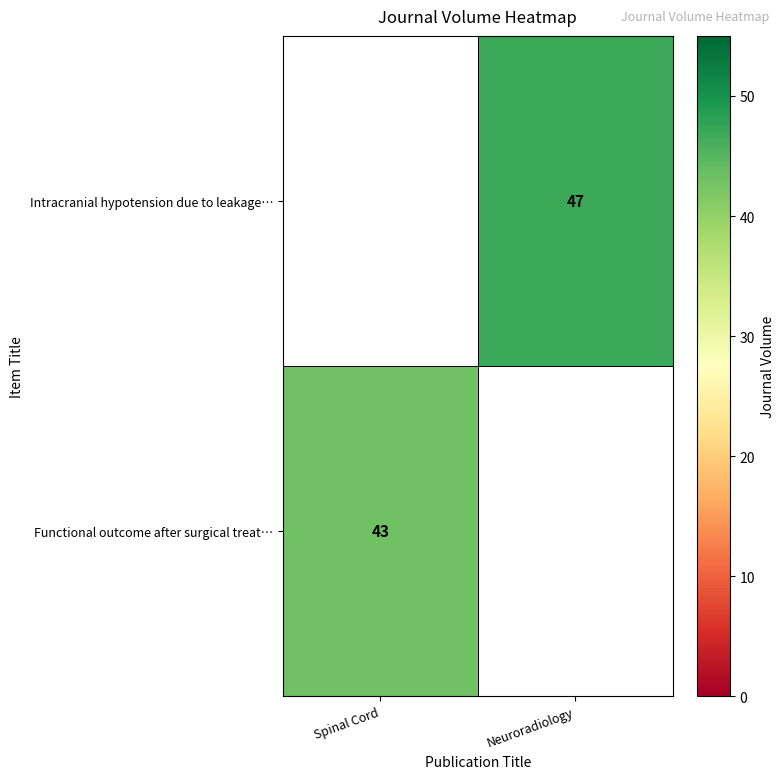

Is the value of Functional outcome after surgical treat… at Spinal Cord greater than the value of Intracranial hypotension due to leakage… at Neuroradiology?

No